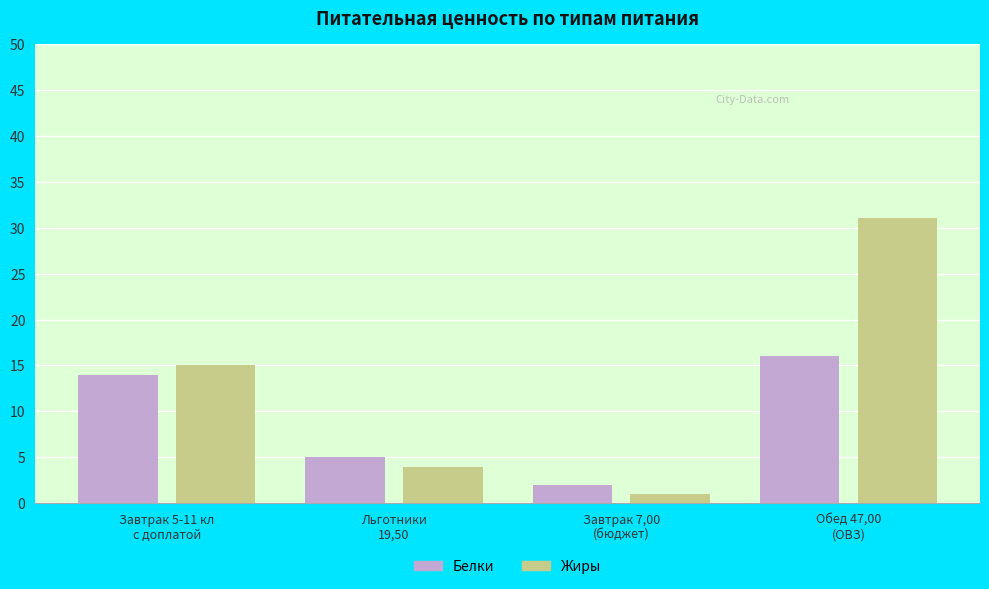

What is the label of the 2nd bar from the right?

Завтрак 7,00
(бюджет)